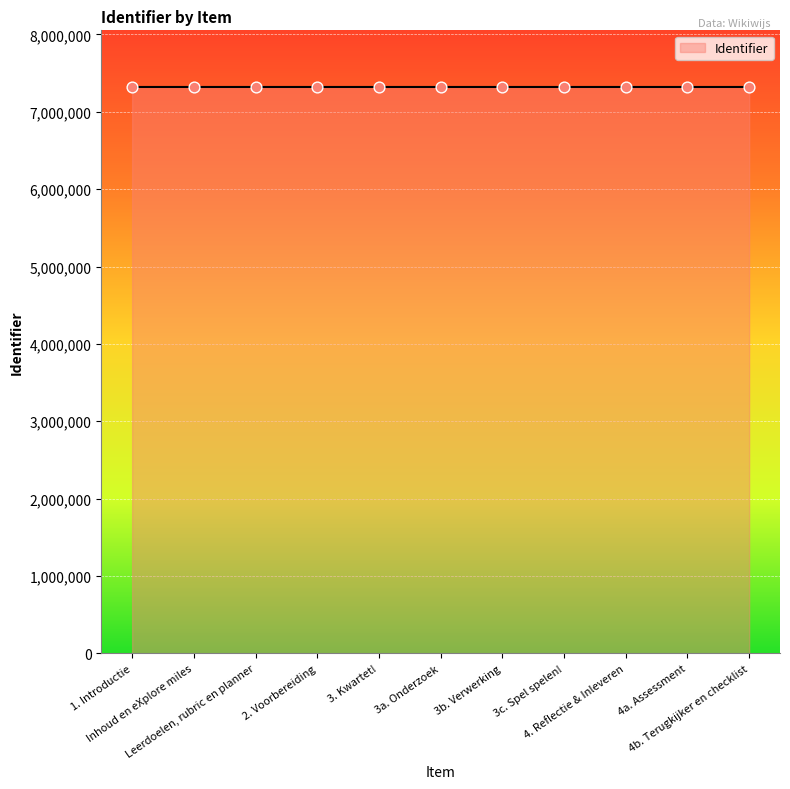

What is the ratio of the value at 3. Kwartet! to the value at 4b. Terugkijker en checklist?

1.0